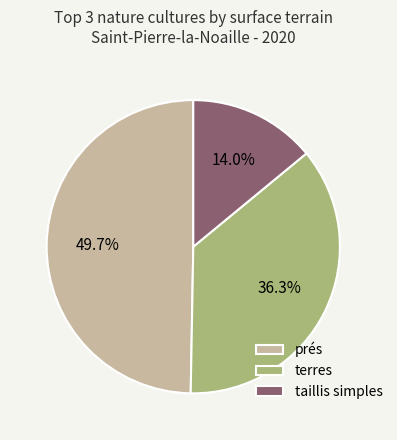

Rank the categories by value from highest to lowest.

prés, terres, taillis simples